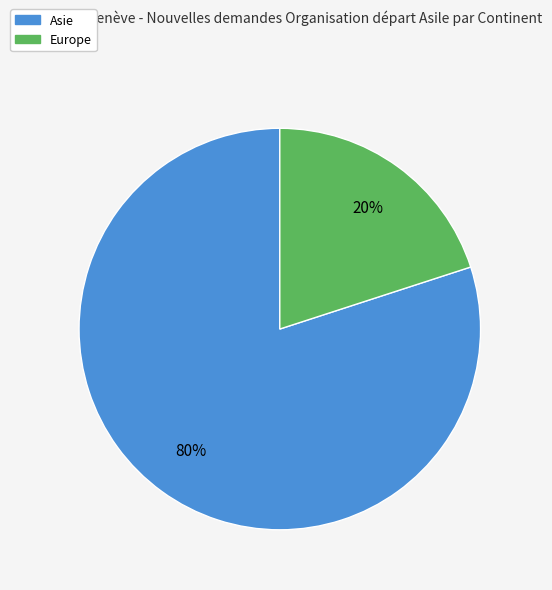

Is there a majority slice in this chart?

Yes